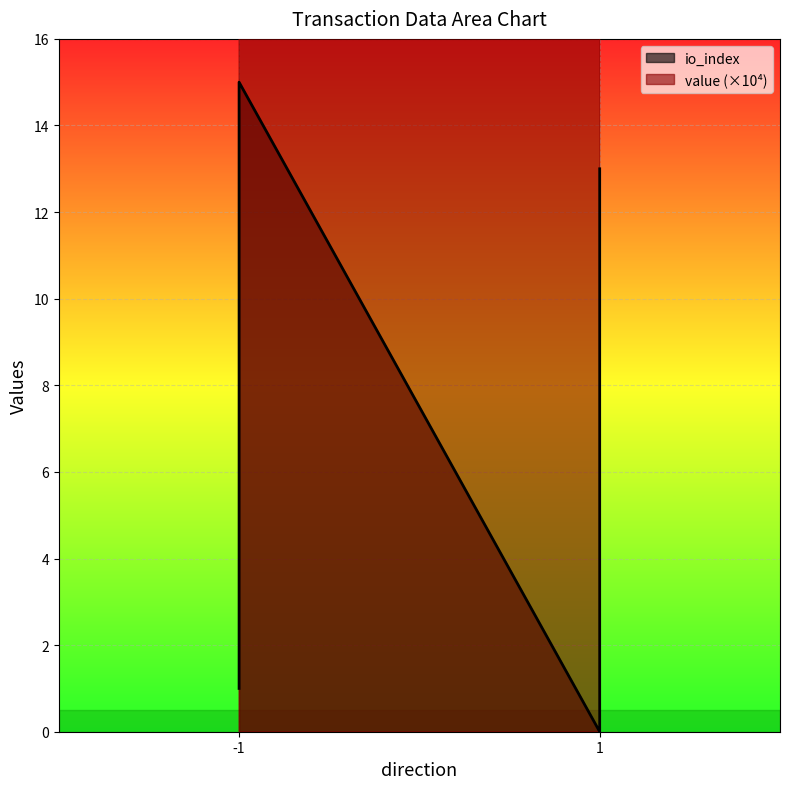

At which category does the data reach its first local valley?

1